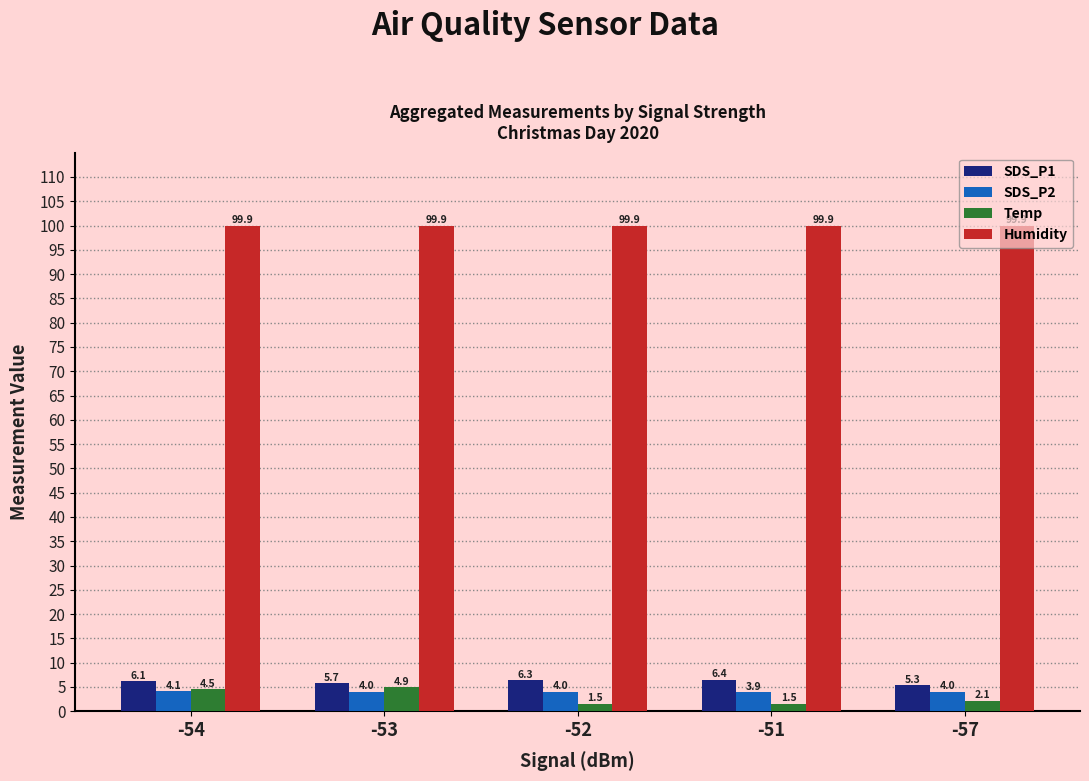

How many data points in SDS_P1 are above 6?

3